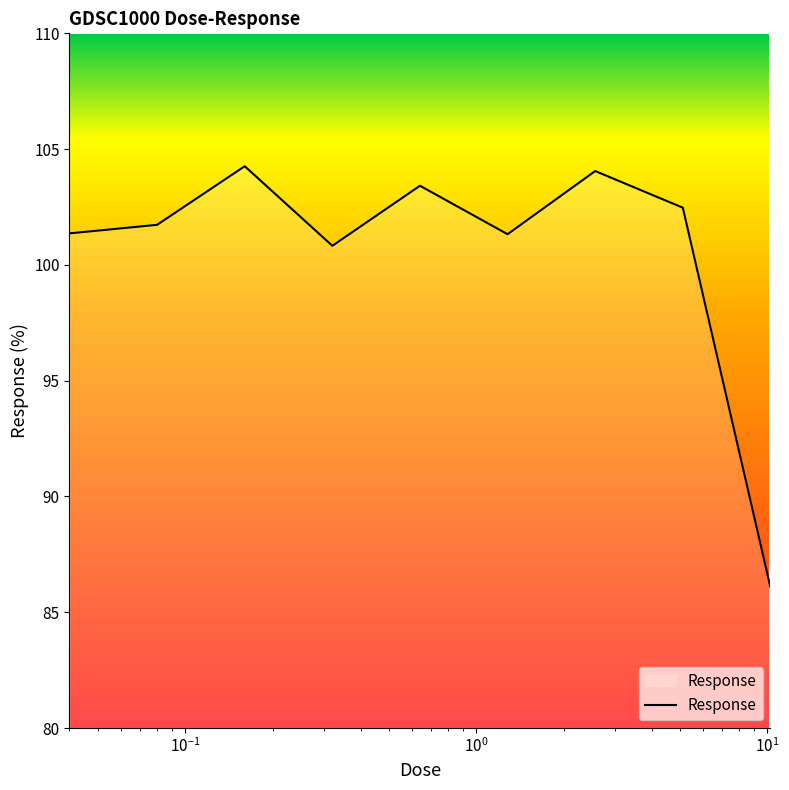

What is the maximum value shown in the chart?

104.3